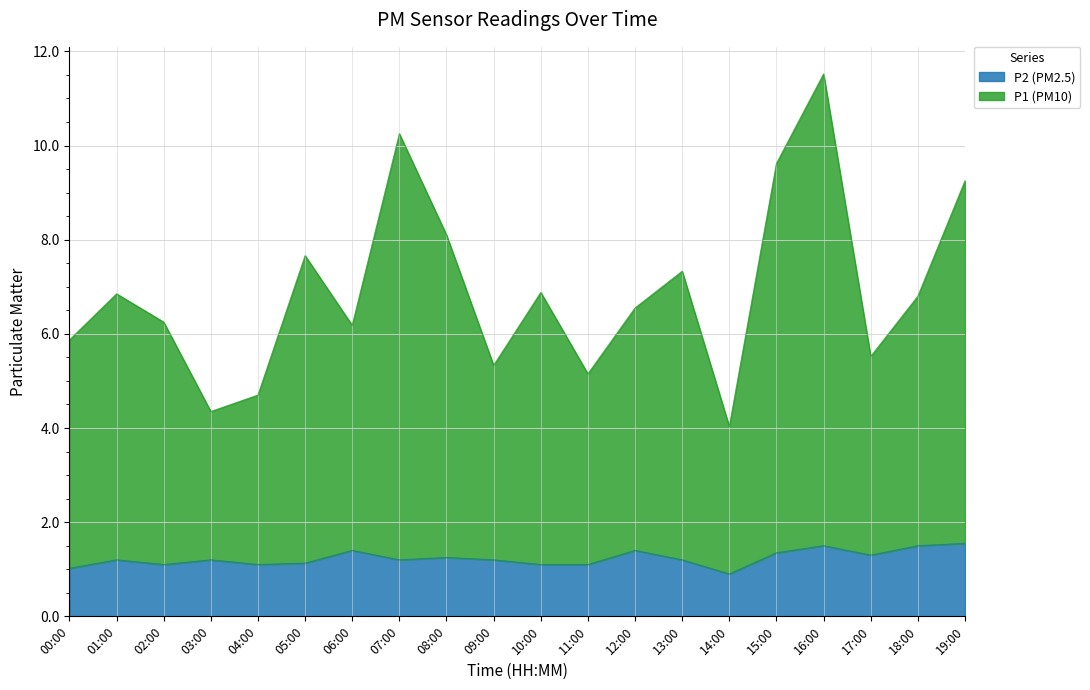

What is the label of the 19th point from the right?

01:00